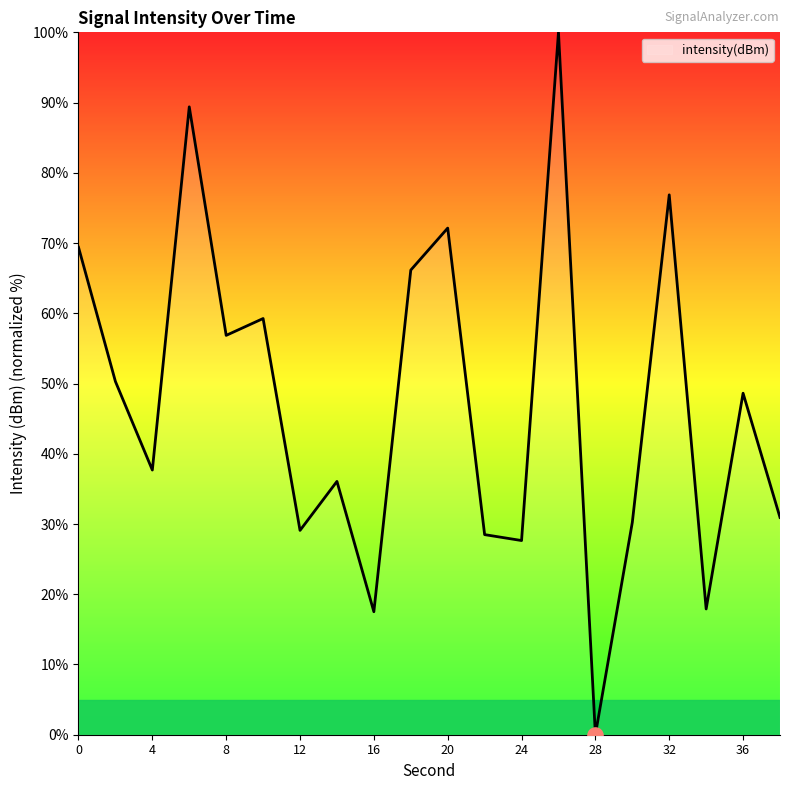

What is the greatest value displayed?

100.0